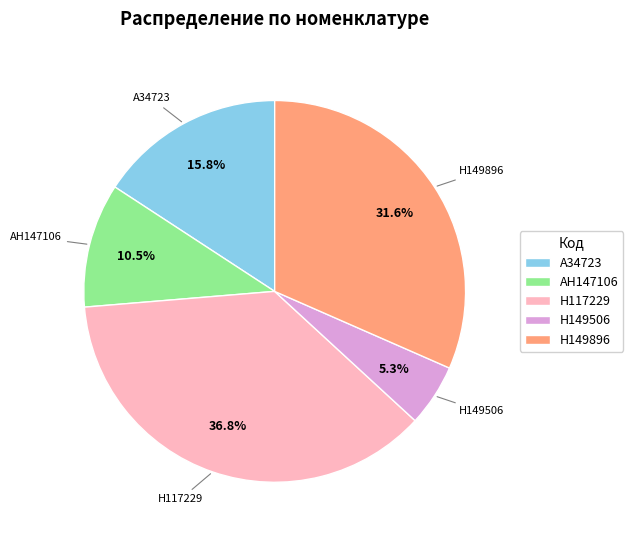

Which category has the biggest portion of the pie?

H117229